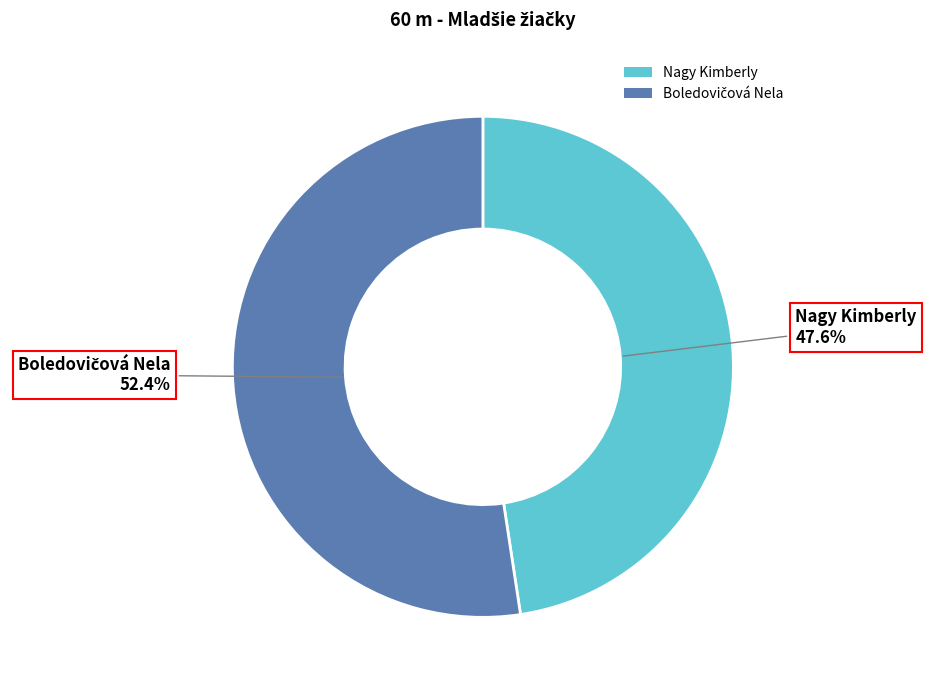

Which slice is the smallest?

Nagy Kimberly